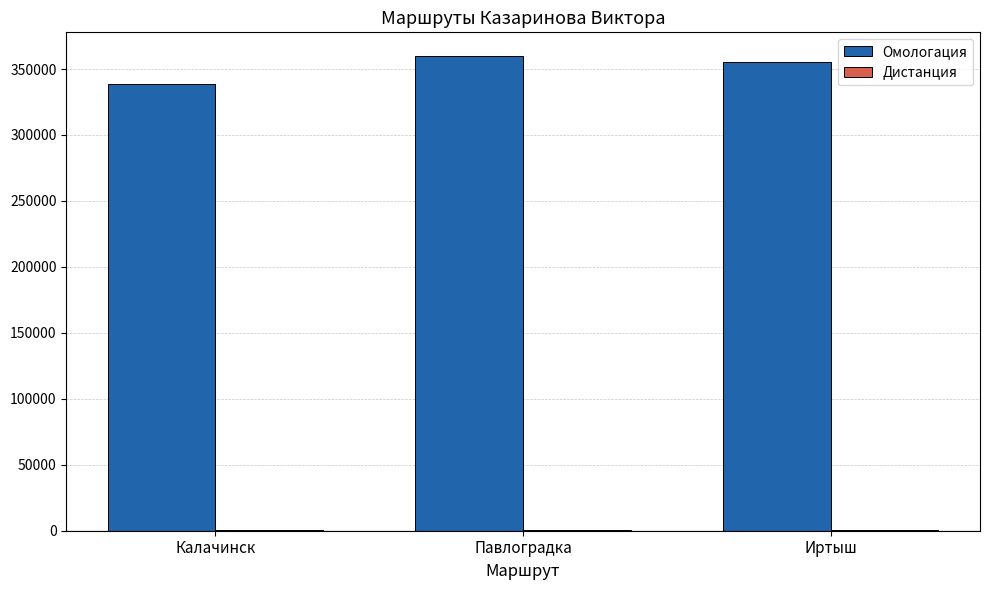

At which label is Омологация closest to 349432?

Иртыш